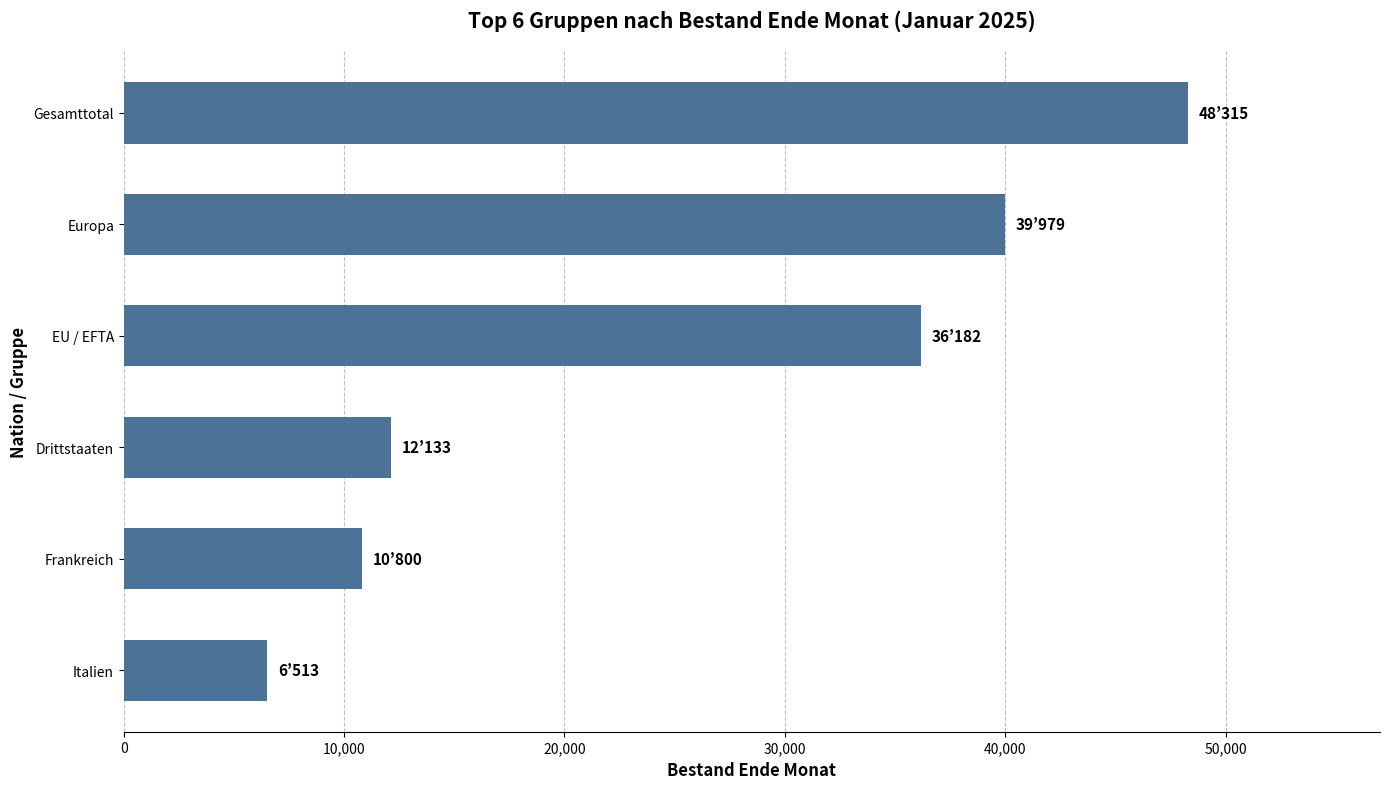

At which label is the value closest to 27414?

EU / EFTA